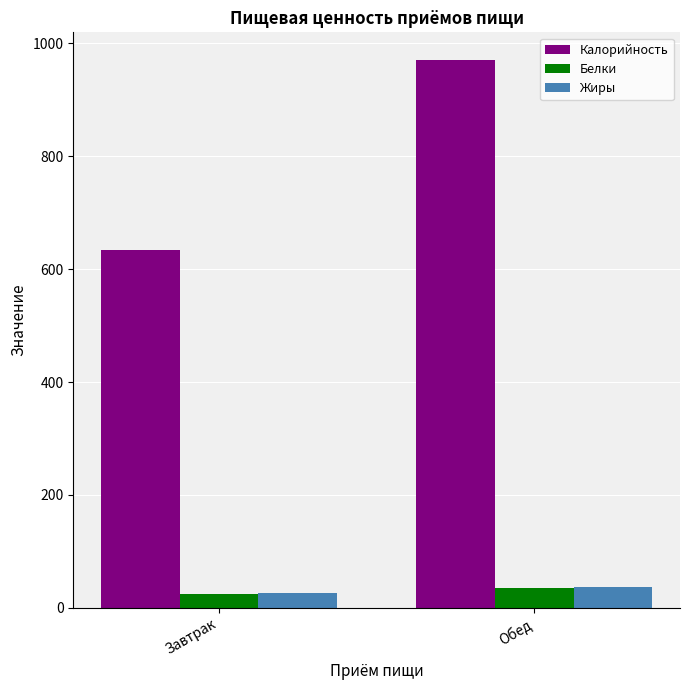

Reading right to left, extract all data points from this chart.

Калорийность: Обед=971.1	Завтрак=633.2
Белки: Обед=34.4	Завтрак=24.7
Жиры: Обед=36.4	Завтрак=26.4